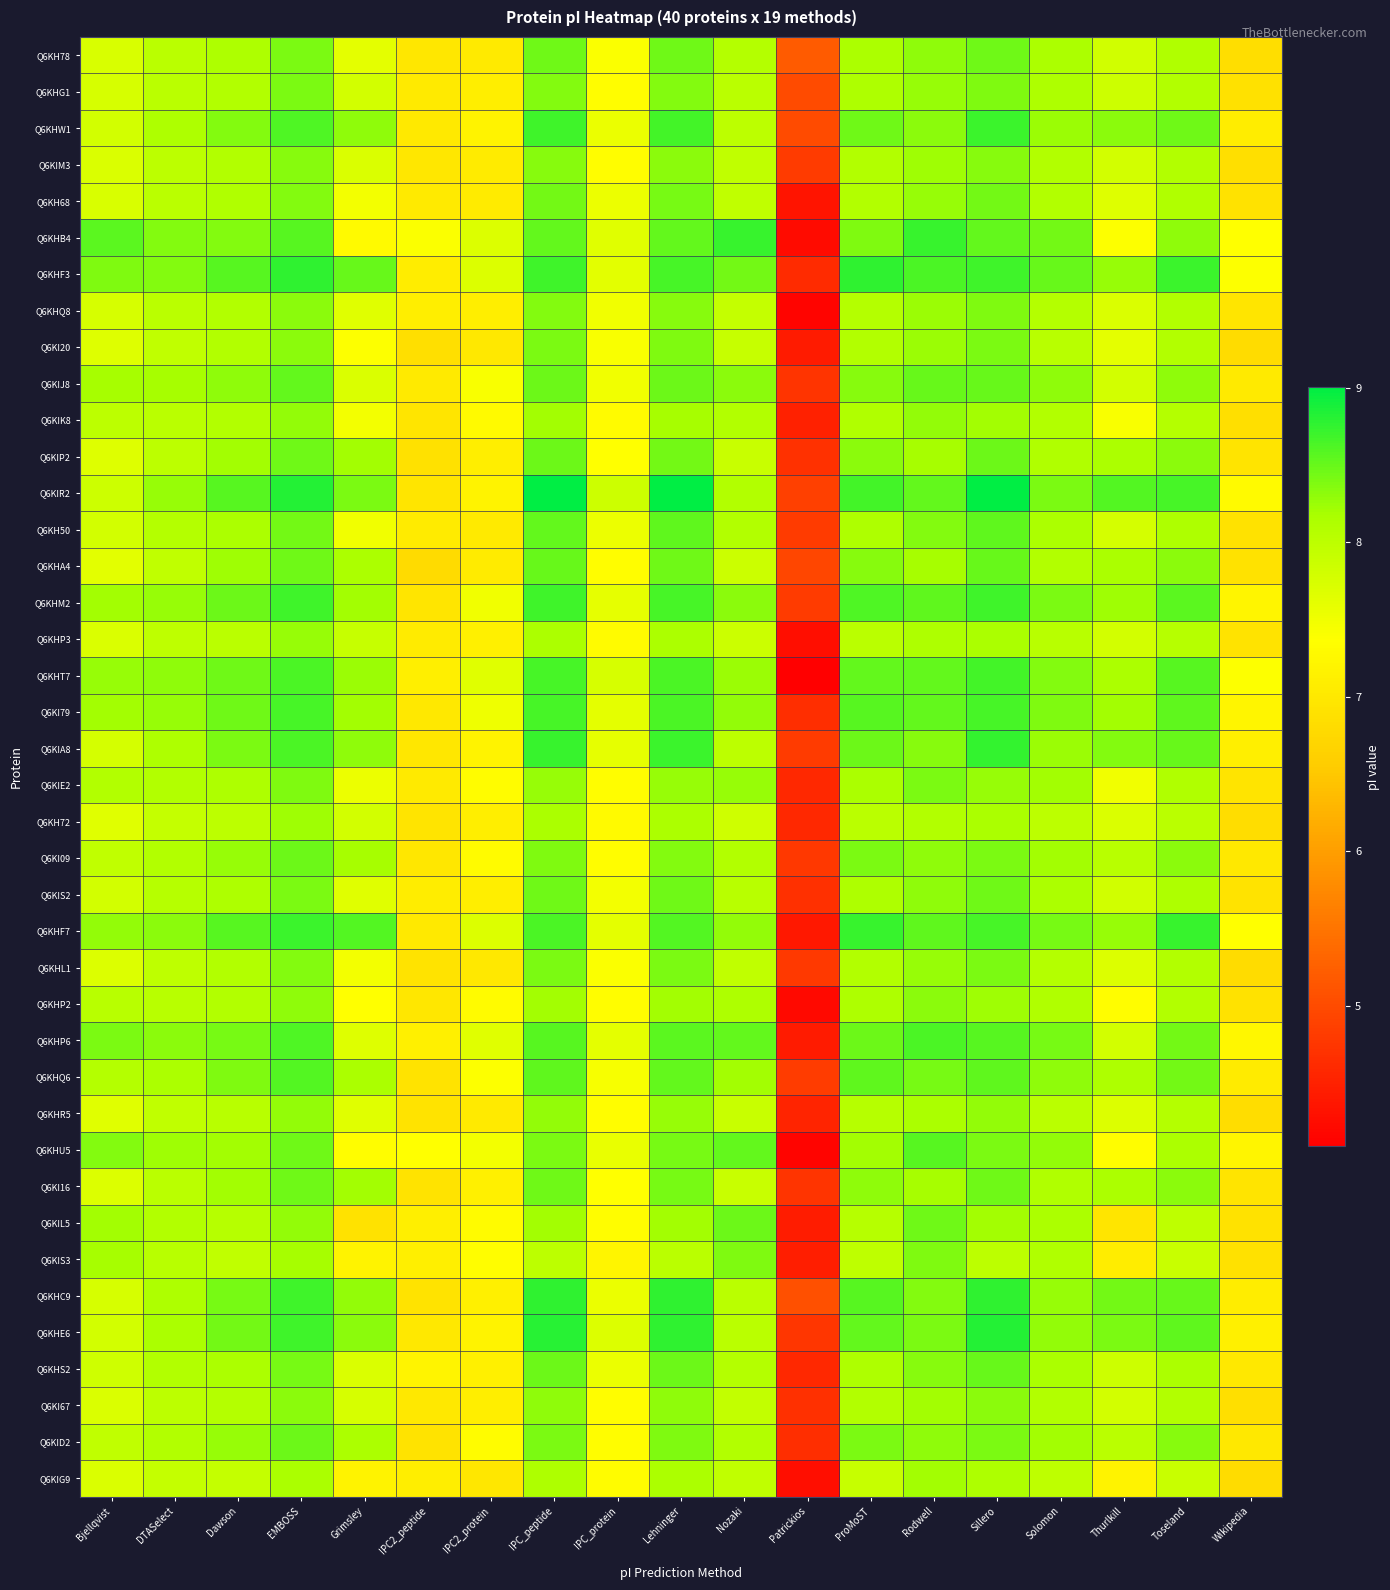

Reading left to right, what are all the values shown in this chart?

Q6KH78: Bjellqvist=7.7	DTASelect=8.0	Dawson=8.1	EMBOSS=8.4	Grimsley=7.6	IPC2_peptide=7.0	IPC2_protein=7.0	IPC_peptide=8.4	IPC_protein=7.4	Lehninger=8.4	Nozaki=8.1	Patrickios=5.2	ProMoST=8.1	Rodwell=8.3	Sillero=8.4	Solomon=8.1	Thurlkill=7.8	Toseland=8.1	Wikipedia=6.8
Q6KHG1: Bjellqvist=7.7	DTASelect=8.0	Dawson=8.1	EMBOSS=8.4	Grimsley=7.8	IPC2_peptide=7.0	IPC2_protein=7.1	IPC_peptide=8.4	IPC_protein=7.4	Lehninger=8.4	Nozaki=8.0	Patrickios=5.0	ProMoST=8.1	Rodwell=8.3	Sillero=8.4	Solomon=8.1	Thurlkill=7.8	Toseland=8.1	Wikipedia=6.9
Q6KHW1: Bjellqvist=7.8	DTASelect=8.1	Dawson=8.4	EMBOSS=8.6	Grimsley=8.3	IPC2_peptide=7.0	IPC2_protein=7.2	IPC_peptide=8.7	IPC_protein=7.6	Lehninger=8.7	Nozaki=8.0	Patrickios=5.0	ProMoST=8.4	Rodwell=8.3	Sillero=8.7	Solomon=8.2	Thurlkill=8.3	Toseland=8.5	Wikipedia=7.1
Q6KIM3: Bjellqvist=7.7	DTASelect=8.0	Dawson=8.1	EMBOSS=8.3	Grimsley=7.7	IPC2_peptide=7.0	IPC2_protein=7.1	IPC_peptide=8.3	IPC_protein=7.3	Lehninger=8.3	Nozaki=8.0	Patrickios=4.8	ProMoST=8.1	Rodwell=8.2	Sillero=8.3	Solomon=8.1	Thurlkill=7.8	Toseland=8.1	Wikipedia=6.9
Q6KH68: Bjellqvist=7.7	DTASelect=8.0	Dawson=8.1	EMBOSS=8.4	Grimsley=7.5	IPC2_peptide=7.0	IPC2_protein=7.1	IPC_peptide=8.4	IPC_protein=7.5	Lehninger=8.4	Nozaki=8.0	Patrickios=4.3	ProMoST=8.1	Rodwell=8.3	Sillero=8.4	Solomon=8.1	Thurlkill=7.7	Toseland=8.1	Wikipedia=6.9
Q6KHB4: Bjellqvist=8.6	DTASelect=8.4	Dawson=8.4	EMBOSS=8.6	Grimsley=7.3	IPC2_peptide=7.4	IPC2_protein=7.7	IPC_peptide=8.5	IPC_protein=7.7	Lehninger=8.5	Nozaki=8.7	Patrickios=4.2	ProMoST=8.4	Rodwell=8.7	Sillero=8.5	Solomon=8.4	Thurlkill=7.4	Toseland=8.3	Wikipedia=7.4
Q6KHF3: Bjellqvist=8.4	DTASelect=8.4	Dawson=8.6	EMBOSS=8.8	Grimsley=8.5	IPC2_peptide=7.1	IPC2_protein=7.7	IPC_peptide=8.7	IPC_protein=7.6	Lehninger=8.7	Nozaki=8.4	Patrickios=4.6	ProMoST=8.8	Rodwell=8.6	Sillero=8.7	Solomon=8.5	Thurlkill=8.3	Toseland=8.7	Wikipedia=7.4
Q6KHQ8: Bjellqvist=7.7	DTASelect=8.0	Dawson=8.1	EMBOSS=8.3	Grimsley=7.7	IPC2_peptide=7.1	IPC2_protein=7.1	IPC_peptide=8.4	IPC_protein=7.5	Lehninger=8.3	Nozaki=7.9	Patrickios=4.2	ProMoST=8.1	Rodwell=8.2	Sillero=8.4	Solomon=8.1	Thurlkill=7.7	Toseland=8.1	Wikipedia=7.0
Q6KI20: Bjellqvist=7.7	DTASelect=8.0	Dawson=8.1	EMBOSS=8.3	Grimsley=7.4	IPC2_peptide=6.9	IPC2_protein=7.0	IPC_peptide=8.4	IPC_protein=7.4	Lehninger=8.4	Nozaki=7.9	Patrickios=4.4	ProMoST=8.1	Rodwell=8.2	Sillero=8.4	Solomon=8.0	Thurlkill=7.6	Toseland=8.1	Wikipedia=6.8
Q6KIJ8: Bjellqvist=8.2	DTASelect=8.2	Dawson=8.3	EMBOSS=8.5	Grimsley=7.7	IPC2_peptide=7.0	IPC2_protein=7.4	IPC_peptide=8.5	IPC_protein=7.5	Lehninger=8.5	Nozaki=8.3	Patrickios=4.7	ProMoST=8.3	Rodwell=8.5	Sillero=8.5	Solomon=8.3	Thurlkill=7.8	Toseland=8.3	Wikipedia=7.0
Q6KIK8: Bjellqvist=8.0	DTASelect=8.0	Dawson=8.1	EMBOSS=8.3	Grimsley=7.5	IPC2_peptide=7.0	IPC2_protein=7.3	IPC_peptide=8.2	IPC_protein=7.3	Lehninger=8.2	Nozaki=8.1	Patrickios=4.5	ProMoST=8.1	Rodwell=8.3	Sillero=8.2	Solomon=8.1	Thurlkill=7.4	Toseland=8.1	Wikipedia=6.9
Q6KIP2: Bjellqvist=7.7	DTASelect=8.0	Dawson=8.2	EMBOSS=8.5	Grimsley=8.2	IPC2_peptide=6.9	IPC2_protein=7.1	IPC_peptide=8.5	IPC_protein=7.4	Lehninger=8.4	Nozaki=7.9	Patrickios=4.7	ProMoST=8.3	Rodwell=8.2	Sillero=8.5	Solomon=8.1	Thurlkill=8.2	Toseland=8.3	Wikipedia=6.9
Q6KIR2: Bjellqvist=7.8	DTASelect=8.3	Dawson=8.6	EMBOSS=8.8	Grimsley=8.4	IPC2_peptide=7.0	IPC2_protein=7.2	IPC_peptide=9.0	IPC_protein=7.8	Lehninger=9.0	Nozaki=8.1	Patrickios=4.9	ProMoST=8.7	Rodwell=8.5	Sillero=9.0	Solomon=8.4	Thurlkill=8.6	Toseland=8.7	Wikipedia=7.3
Q6KH50: Bjellqvist=7.8	DTASelect=8.1	Dawson=8.2	EMBOSS=8.4	Grimsley=7.5	IPC2_peptide=7.1	IPC2_protein=7.0	IPC_peptide=8.5	IPC_protein=7.5	Lehninger=8.5	Nozaki=8.1	Patrickios=4.8	ProMoST=8.1	Rodwell=8.4	Sillero=8.5	Solomon=8.2	Thurlkill=7.8	Toseland=8.1	Wikipedia=6.9
Q6KHA4: Bjellqvist=7.6	DTASelect=8.0	Dawson=8.2	EMBOSS=8.5	Grimsley=8.2	IPC2_peptide=6.8	IPC2_protein=7.1	IPC_peptide=8.5	IPC_protein=7.3	Lehninger=8.5	Nozaki=7.9	Patrickios=4.9	ProMoST=8.3	Rodwell=8.2	Sillero=8.5	Solomon=8.1	Thurlkill=8.2	Toseland=8.3	Wikipedia=6.9
Q6KHM2: Bjellqvist=8.2	DTASelect=8.3	Dawson=8.5	EMBOSS=8.7	Grimsley=8.2	IPC2_peptide=7.0	IPC2_protein=7.5	IPC_peptide=8.7	IPC_protein=7.6	Lehninger=8.7	Nozaki=8.3	Patrickios=4.8	ProMoST=8.6	Rodwell=8.5	Sillero=8.7	Solomon=8.4	Thurlkill=8.2	Toseland=8.6	Wikipedia=7.2
Q6KHP3: Bjellqvist=7.7	DTASelect=8.0	Dawson=8.0	EMBOSS=8.3	Grimsley=7.9	IPC2_peptide=7.1	IPC2_protein=7.1	IPC_peptide=8.2	IPC_protein=7.3	Lehninger=8.1	Nozaki=7.9	Patrickios=4.3	ProMoST=8.0	Rodwell=8.1	Sillero=8.2	Solomon=8.0	Thurlkill=7.8	Toseland=8.1	Wikipedia=6.9
Q6KHT7: Bjellqvist=8.3	DTASelect=8.3	Dawson=8.5	EMBOSS=8.6	Grimsley=8.2	IPC2_peptide=7.1	IPC2_protein=7.6	IPC_peptide=8.7	IPC_protein=7.7	Lehninger=8.6	Nozaki=8.2	Patrickios=4.1	ProMoST=8.5	Rodwell=8.5	Sillero=8.7	Solomon=8.4	Thurlkill=8.2	Toseland=8.6	Wikipedia=7.4
Q6KI79: Bjellqvist=8.2	DTASelect=8.3	Dawson=8.5	EMBOSS=8.7	Grimsley=8.2	IPC2_peptide=7.0	IPC2_protein=7.5	IPC_peptide=8.7	IPC_protein=7.6	Lehninger=8.6	Nozaki=8.3	Patrickios=4.7	ProMoST=8.6	Rodwell=8.5	Sillero=8.7	Solomon=8.4	Thurlkill=8.2	Toseland=8.5	Wikipedia=7.2
Q6KIA8: Bjellqvist=7.8	DTASelect=8.1	Dawson=8.4	EMBOSS=8.6	Grimsley=8.3	IPC2_peptide=7.0	IPC2_protein=7.2	IPC_peptide=8.7	IPC_protein=7.6	Lehninger=8.7	Nozaki=8.0	Patrickios=4.8	ProMoST=8.5	Rodwell=8.3	Sillero=8.7	Solomon=8.2	Thurlkill=8.4	Toseland=8.5	Wikipedia=7.1
Q6KIE2: Bjellqvist=8.1	DTASelect=8.1	Dawson=8.1	EMBOSS=8.4	Grimsley=7.5	IPC2_peptide=7.0	IPC2_protein=7.3	IPC_peptide=8.3	IPC_protein=7.4	Lehninger=8.3	Nozaki=8.3	Patrickios=4.6	ProMoST=8.2	Rodwell=8.4	Sillero=8.3	Solomon=8.2	Thurlkill=7.5	Toseland=8.1	Wikipedia=6.9
Q6KH72: Bjellqvist=7.7	DTASelect=7.9	Dawson=8.0	EMBOSS=8.2	Grimsley=7.8	IPC2_peptide=6.9	IPC2_protein=7.1	IPC_peptide=8.2	IPC_protein=7.3	Lehninger=8.1	Nozaki=7.8	Patrickios=4.6	ProMoST=8.0	Rodwell=8.1	Sillero=8.2	Solomon=8.0	Thurlkill=7.7	Toseland=8.0	Wikipedia=6.8
Q6KI09: Bjellqvist=8.0	DTASelect=8.1	Dawson=8.3	EMBOSS=8.5	Grimsley=8.2	IPC2_peptide=7.0	IPC2_protein=7.3	IPC_peptide=8.4	IPC_protein=7.3	Lehninger=8.4	Nozaki=8.1	Patrickios=4.8	ProMoST=8.4	Rodwell=8.3	Sillero=8.4	Solomon=8.2	Thurlkill=8.0	Toseland=8.3	Wikipedia=7.0
Q6KIS2: Bjellqvist=7.8	DTASelect=8.1	Dawson=8.1	EMBOSS=8.4	Grimsley=7.7	IPC2_peptide=7.1	IPC2_protein=7.1	IPC_peptide=8.4	IPC_protein=7.5	Lehninger=8.4	Nozaki=8.0	Patrickios=4.7	ProMoST=8.1	Rodwell=8.3	Sillero=8.4	Solomon=8.1	Thurlkill=7.8	Toseland=8.1	Wikipedia=6.9
Q6KHF7: Bjellqvist=8.3	DTASelect=8.3	Dawson=8.6	EMBOSS=8.7	Grimsley=8.6	IPC2_peptide=7.0	IPC2_protein=7.7	IPC_peptide=8.6	IPC_protein=7.6	Lehninger=8.6	Nozaki=8.3	Patrickios=4.4	ProMoST=8.7	Rodwell=8.5	Sillero=8.7	Solomon=8.4	Thurlkill=8.3	Toseland=8.7	Wikipedia=7.4
Q6KHL1: Bjellqvist=7.7	DTASelect=8.0	Dawson=8.1	EMBOSS=8.4	Grimsley=7.5	IPC2_peptide=6.9	IPC2_protein=7.0	IPC_peptide=8.4	IPC_protein=7.4	Lehninger=8.4	Nozaki=8.0	Patrickios=4.8	ProMoST=8.1	Rodwell=8.3	Sillero=8.4	Solomon=8.1	Thurlkill=7.7	Toseland=8.1	Wikipedia=6.8
Q6KHP2: Bjellqvist=8.0	DTASelect=8.0	Dawson=8.1	EMBOSS=8.3	Grimsley=7.4	IPC2_peptide=7.0	IPC2_protein=7.3	IPC_peptide=8.2	IPC_protein=7.4	Lehninger=8.2	Nozaki=8.1	Patrickios=4.2	ProMoST=8.1	Rodwell=8.3	Sillero=8.2	Solomon=8.1	Thurlkill=7.4	Toseland=8.1	Wikipedia=6.9
Q6KHP6: Bjellqvist=8.4	DTASelect=8.3	Dawson=8.4	EMBOSS=8.6	Grimsley=7.7	IPC2_peptide=7.1	IPC2_protein=7.6	IPC_peptide=8.6	IPC_protein=7.6	Lehninger=8.6	Nozaki=8.5	Patrickios=4.4	ProMoST=8.5	Rodwell=8.6	Sillero=8.6	Solomon=8.4	Thurlkill=7.8	Toseland=8.4	Wikipedia=7.3
Q6KHQ6: Bjellqvist=8.1	DTASelect=8.1	Dawson=8.4	EMBOSS=8.6	Grimsley=8.2	IPC2_peptide=6.9	IPC2_protein=7.4	IPC_peptide=8.5	IPC_protein=7.4	Lehninger=8.5	Nozaki=8.2	Patrickios=4.8	ProMoST=8.5	Rodwell=8.4	Sillero=8.5	Solomon=8.3	Thurlkill=8.1	Toseland=8.4	Wikipedia=7.1
Q6KHR5: Bjellqvist=7.7	DTASelect=8.0	Dawson=8.0	EMBOSS=8.3	Grimsley=7.6	IPC2_peptide=6.9	IPC2_protein=7.0	IPC_peptide=8.3	IPC_protein=7.3	Lehninger=8.3	Nozaki=7.9	Patrickios=4.5	ProMoST=8.1	Rodwell=8.2	Sillero=8.3	Solomon=8.0	Thurlkill=7.7	Toseland=8.1	Wikipedia=6.8
Q6KHU5: Bjellqvist=8.4	DTASelect=8.2	Dawson=8.2	EMBOSS=8.4	Grimsley=7.3	IPC2_peptide=7.4	IPC2_protein=7.5	IPC_peptide=8.4	IPC_protein=7.6	Lehninger=8.4	Nozaki=8.5	Patrickios=4.2	ProMoST=8.2	Rodwell=8.6	Sillero=8.4	Solomon=8.3	Thurlkill=7.4	Toseland=8.2	Wikipedia=7.2
Q6KI16: Bjellqvist=7.7	DTASelect=8.0	Dawson=8.2	EMBOSS=8.4	Grimsley=8.2	IPC2_peptide=6.9	IPC2_protein=7.1	IPC_peptide=8.4	IPC_protein=7.4	Lehninger=8.4	Nozaki=7.9	Patrickios=4.7	ProMoST=8.3	Rodwell=8.2	Sillero=8.4	Solomon=8.1	Thurlkill=8.1	Toseland=8.3	Wikipedia=6.9
Q6KIL5: Bjellqvist=8.2	DTASelect=8.1	Dawson=8.1	EMBOSS=8.3	Grimsley=6.9	IPC2_peptide=7.1	IPC2_protein=7.3	IPC_peptide=8.2	IPC_protein=7.4	Lehninger=8.2	Nozaki=8.5	Patrickios=4.4	ProMoST=8.1	Rodwell=8.5	Sillero=8.2	Solomon=8.2	Thurlkill=7.0	Toseland=8.0	Wikipedia=6.9
Q6KIS3: Bjellqvist=8.2	DTASelect=8.0	Dawson=8.0	EMBOSS=8.2	Grimsley=7.2	IPC2_peptide=7.1	IPC2_protein=7.3	IPC_peptide=8.0	IPC_protein=7.2	Lehninger=8.0	Nozaki=8.4	Patrickios=4.5	ProMoST=8.0	Rodwell=8.4	Sillero=8.0	Solomon=8.1	Thurlkill=7.1	Toseland=7.9	Wikipedia=6.9
Q6KHC9: Bjellqvist=7.7	DTASelect=8.1	Dawson=8.4	EMBOSS=8.7	Grimsley=8.3	IPC2_peptide=6.9	IPC2_protein=7.1	IPC_peptide=8.8	IPC_protein=7.6	Lehninger=8.8	Nozaki=8.0	Patrickios=5.1	ProMoST=8.6	Rodwell=8.4	Sillero=8.8	Solomon=8.3	Thurlkill=8.4	Toseland=8.5	Wikipedia=7.1
Q6KHE6: Bjellqvist=7.8	DTASelect=8.2	Dawson=8.4	EMBOSS=8.7	Grimsley=8.3	IPC2_peptide=7.0	IPC2_protein=7.2	IPC_peptide=8.8	IPC_protein=7.7	Lehninger=8.8	Nozaki=8.0	Patrickios=4.7	ProMoST=8.5	Rodwell=8.4	Sillero=8.8	Solomon=8.3	Thurlkill=8.4	Toseland=8.5	Wikipedia=7.1
Q6KHS2: Bjellqvist=7.8	DTASelect=8.1	Dawson=8.2	EMBOSS=8.4	Grimsley=7.7	IPC2_peptide=7.2	IPC2_protein=7.1	IPC_peptide=8.5	IPC_protein=7.6	Lehninger=8.5	Nozaki=8.1	Patrickios=4.6	ProMoST=8.1	Rodwell=8.3	Sillero=8.5	Solomon=8.2	Thurlkill=7.8	Toseland=8.1	Wikipedia=7.0
Q6KI67: Bjellqvist=7.7	DTASelect=8.0	Dawson=8.1	EMBOSS=8.3	Grimsley=7.7	IPC2_peptide=7.0	IPC2_protein=7.1	IPC_peptide=8.3	IPC_protein=7.4	Lehninger=8.3	Nozaki=7.9	Patrickios=4.7	ProMoST=8.1	Rodwell=8.2	Sillero=8.3	Solomon=8.1	Thurlkill=7.8	Toseland=8.1	Wikipedia=6.9
Q6KID2: Bjellqvist=8.0	DTASelect=8.1	Dawson=8.3	EMBOSS=8.5	Grimsley=8.2	IPC2_peptide=6.9	IPC2_protein=7.3	IPC_peptide=8.4	IPC_protein=7.4	Lehninger=8.4	Nozaki=8.1	Patrickios=4.7	ProMoST=8.4	Rodwell=8.3	Sillero=8.4	Solomon=8.2	Thurlkill=8.0	Toseland=8.3	Wikipedia=7.0
Q6KIG9: Bjellqvist=7.7	DTASelect=7.9	Dawson=7.9	EMBOSS=8.2	Grimsley=7.2	IPC2_peptide=7.1	IPC2_protein=7.0	IPC_peptide=8.1	IPC_protein=7.3	Lehninger=8.1	Nozaki=8.0	Patrickios=4.3	ProMoST=7.9	Rodwell=8.2	Sillero=8.1	Solomon=8.0	Thurlkill=7.2	Toseland=7.9	Wikipedia=6.8